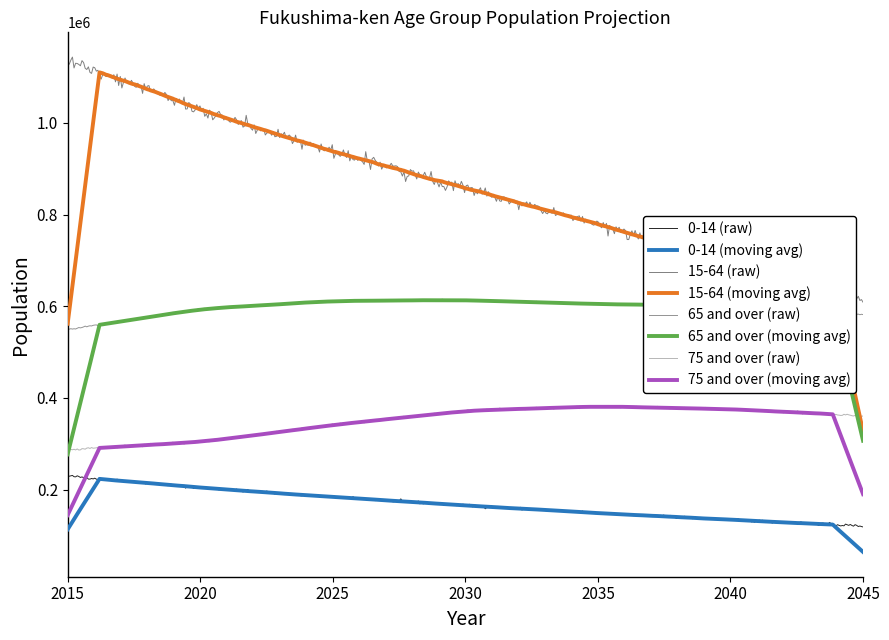

Which series has the largest total across all categories?

15-64